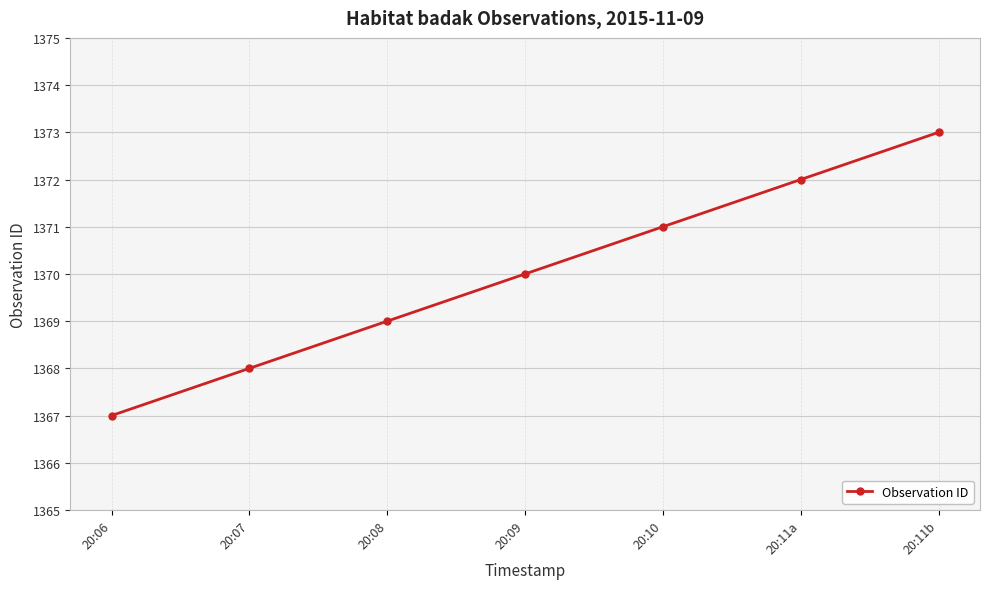

True or false: the data shows 1373 at 20:11b.

True